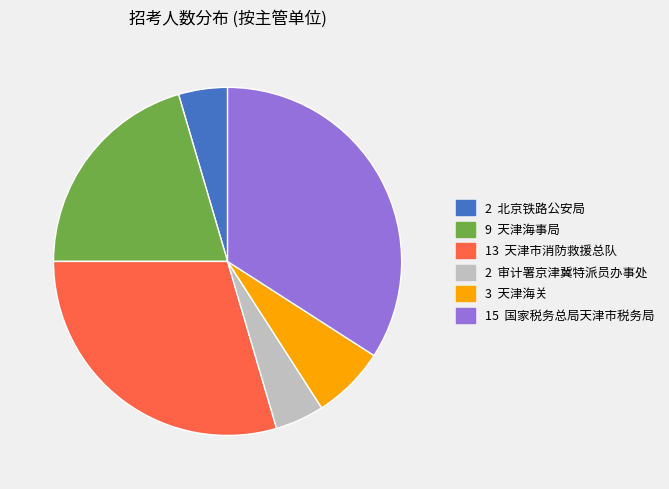

Is it true that 2 审计署京津冀特派员办事处 is 12% of the pie?

False